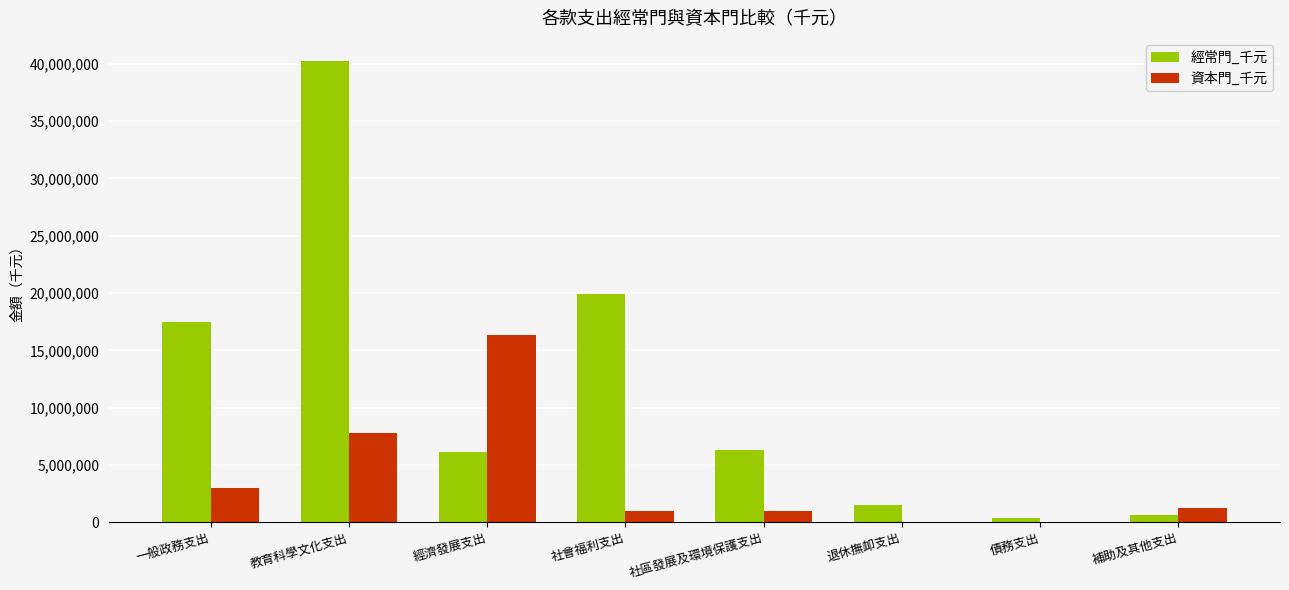

How many distinct data groups are displayed?

2